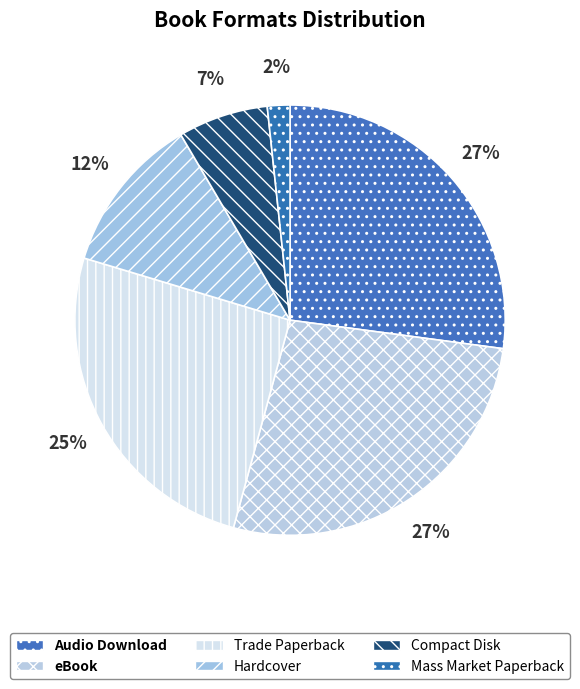

To the nearest percent, what is the average slice percentage?

17%